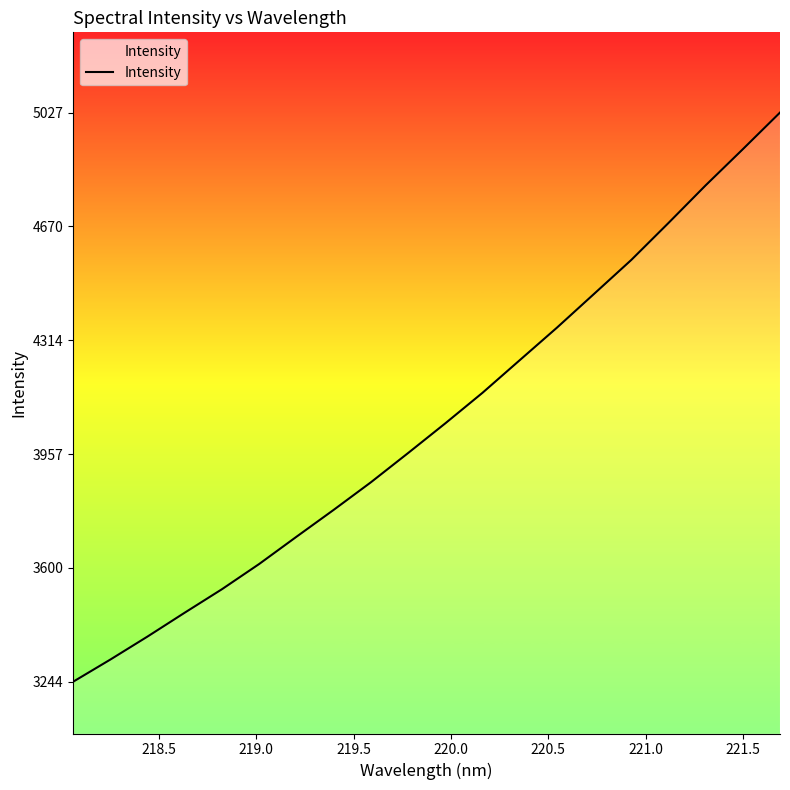

What is the sum of all values?

81118.4